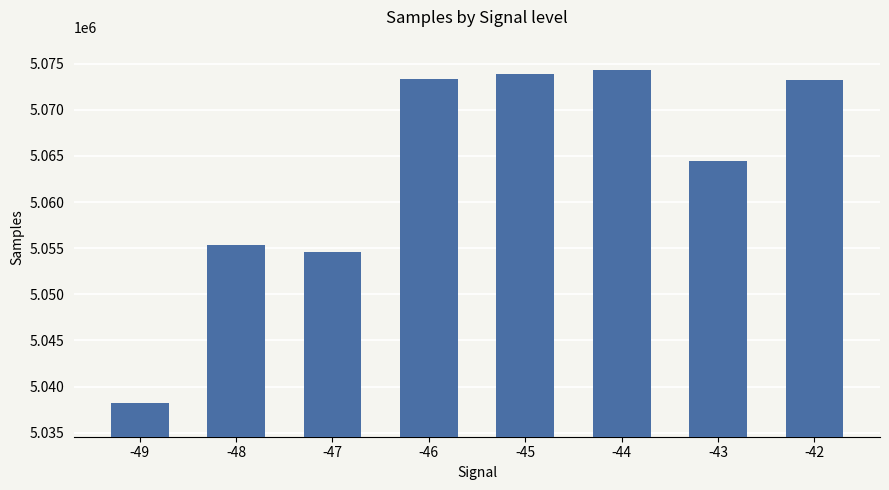

Is it true that the value at -45 is 5073846?

True